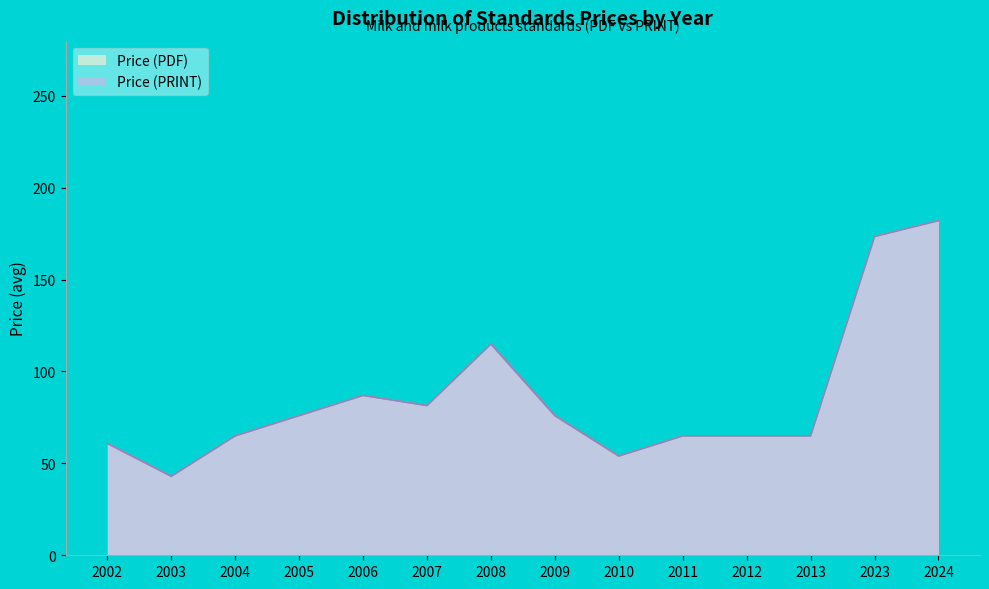

How many categories are shown in the chart?

14